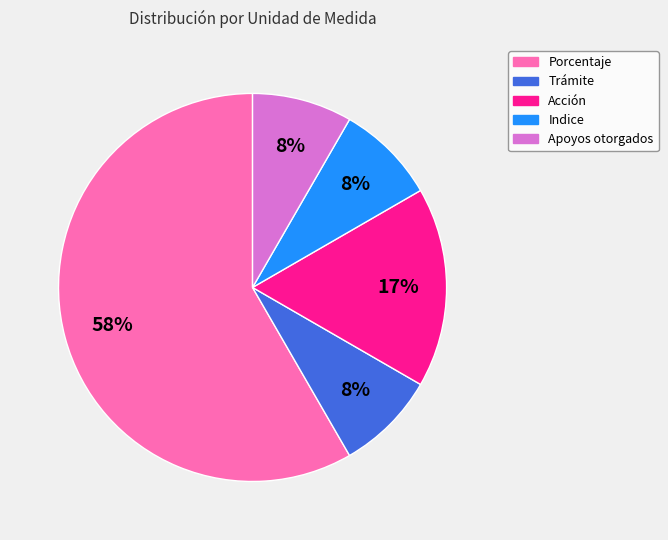

What percentage is the Indice slice, to the nearest percent?

8%